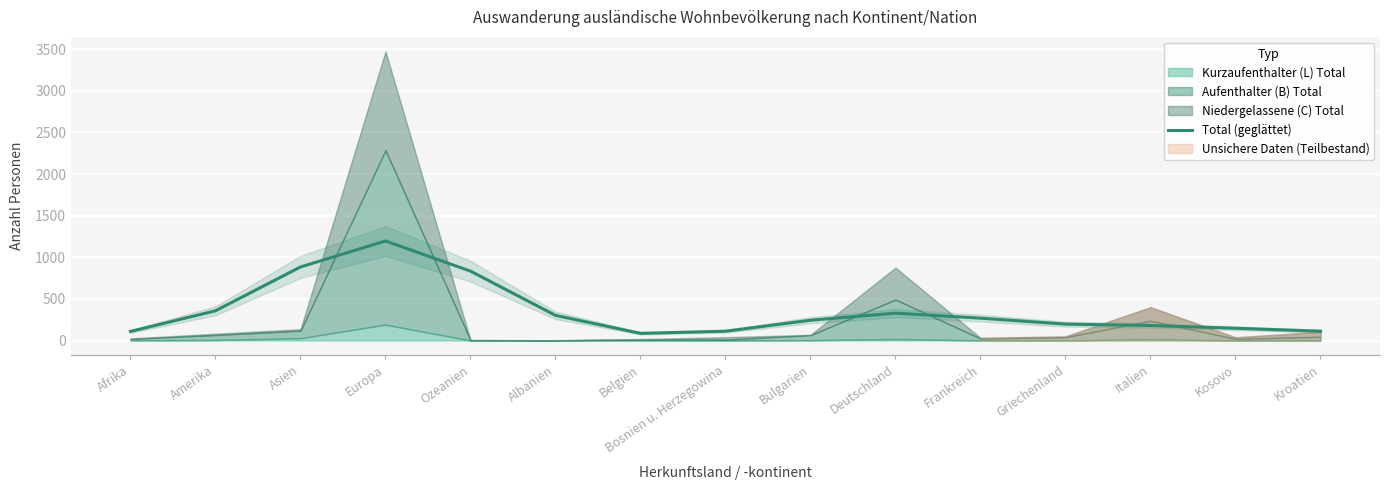

At which category does the data reach its first local valley?

Belgien